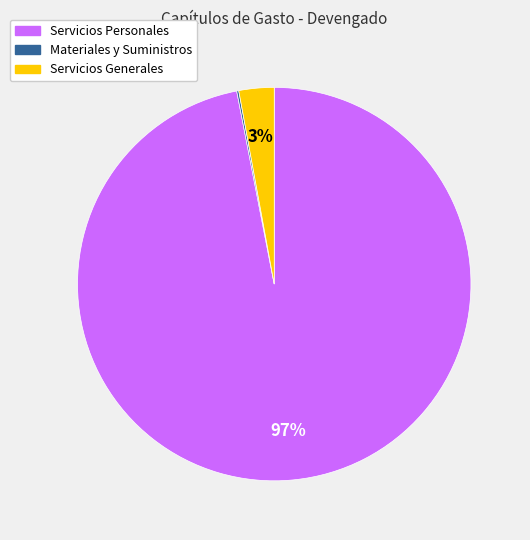

Which slice represents more than half of the pie?

Servicios Personales